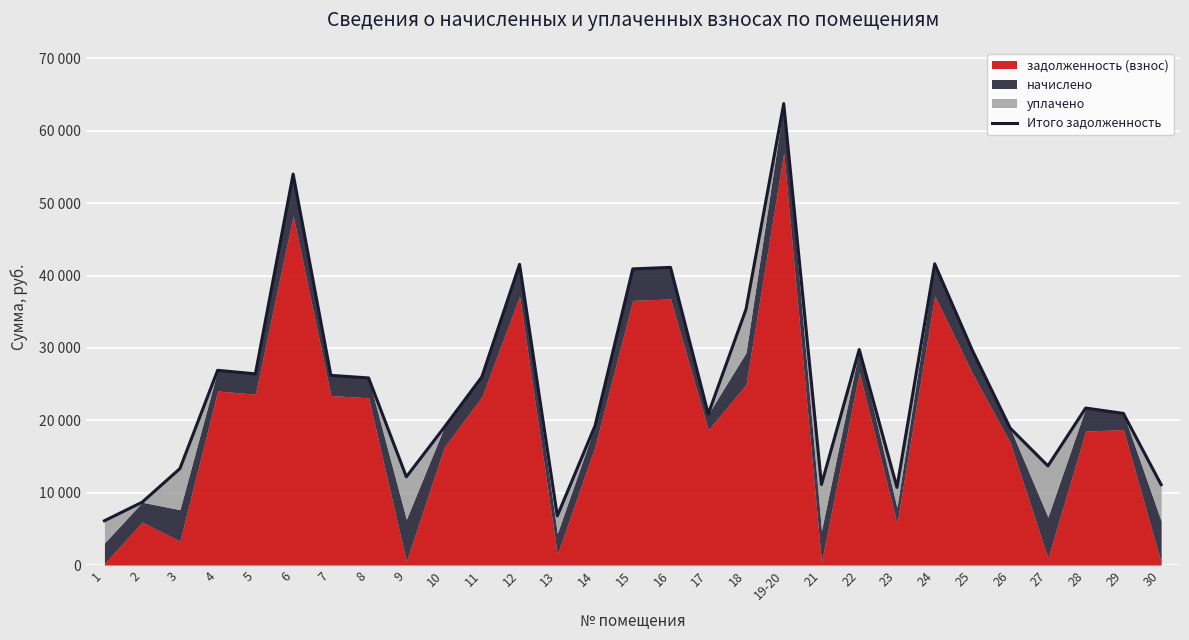

What is the value of the 5th point from the left?

26411.2